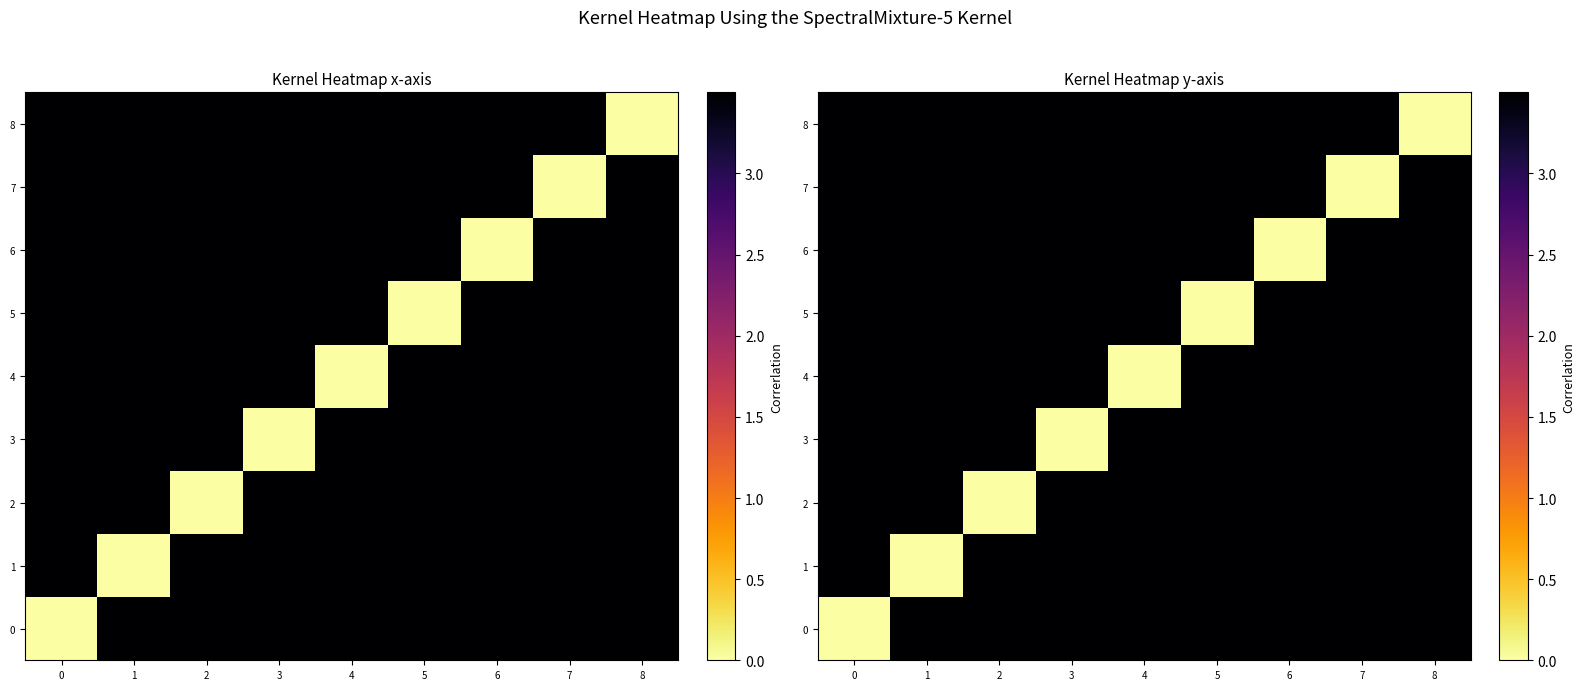

Rank the series at 5 from highest to lowest value.

0, 1, 2, 3, 7, 8, 4, 6, 5